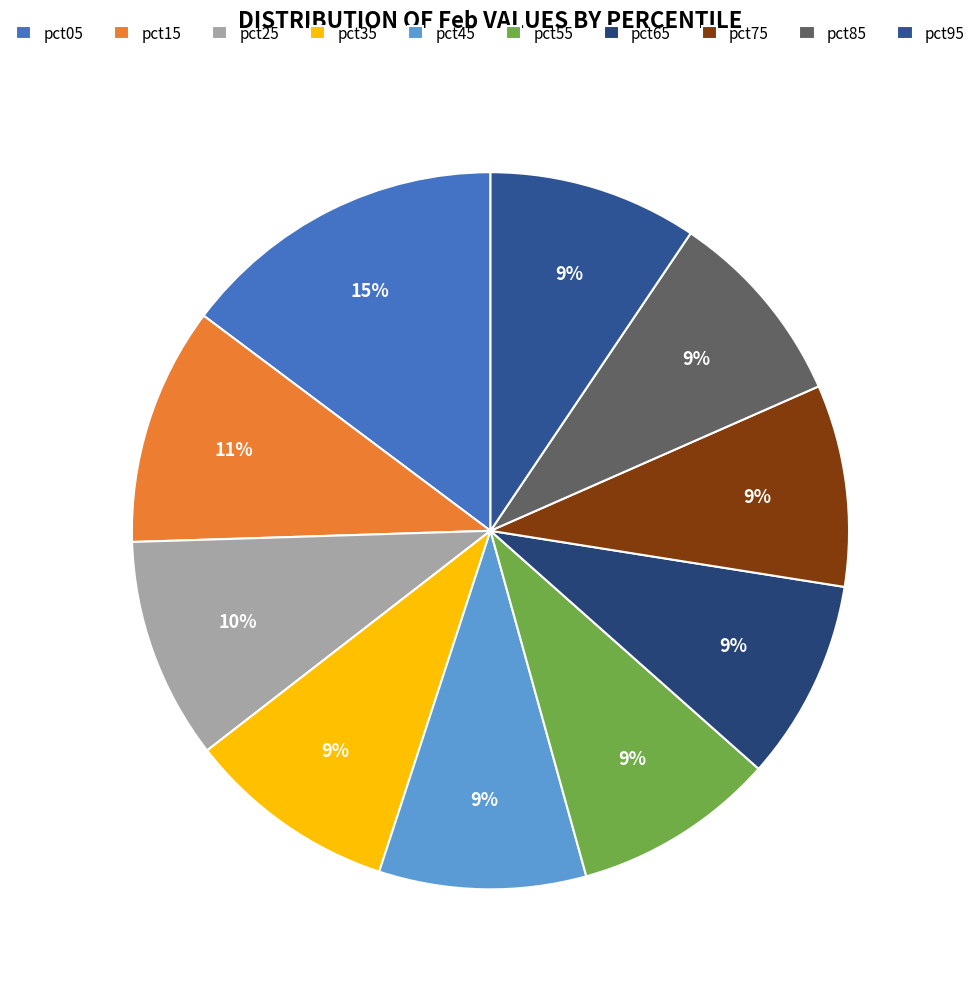

Does any single category account for the majority?

No